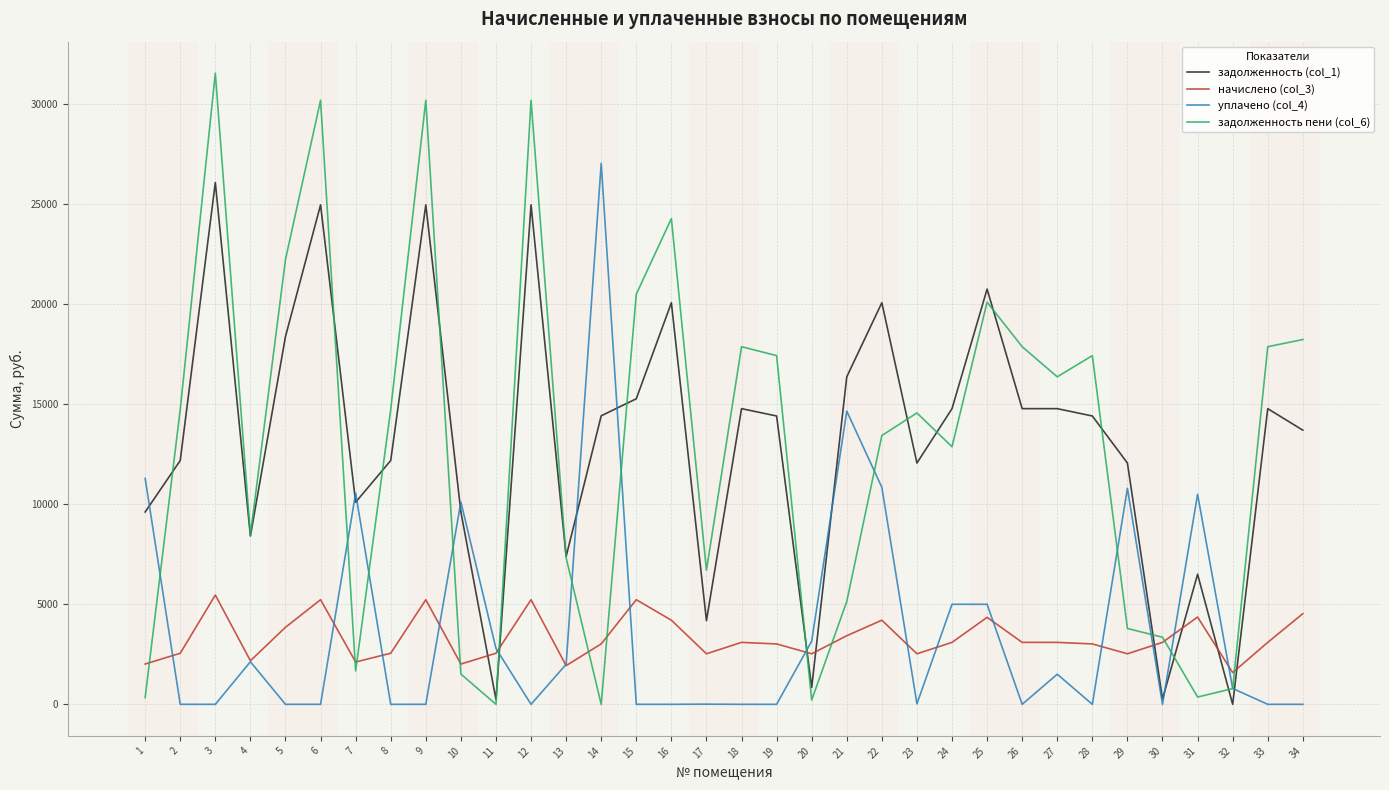

How many categories are shown in the chart?

34